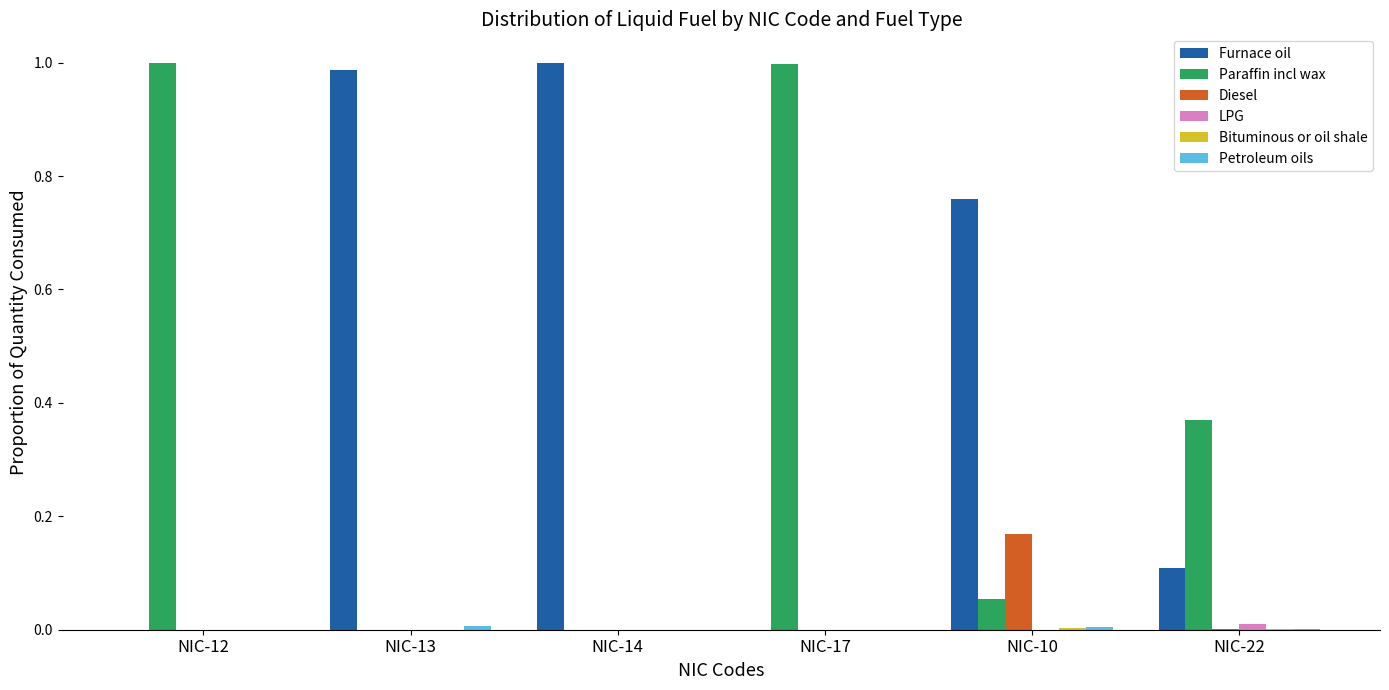

The Furnace oil series shows 0.0 at NIC-17. True or false?

True